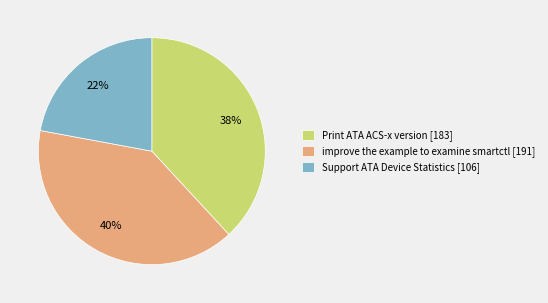

Is the sum of improve the example to examine smartctl [191] and Print ATA ACS-x version [183] greater than half?

Yes